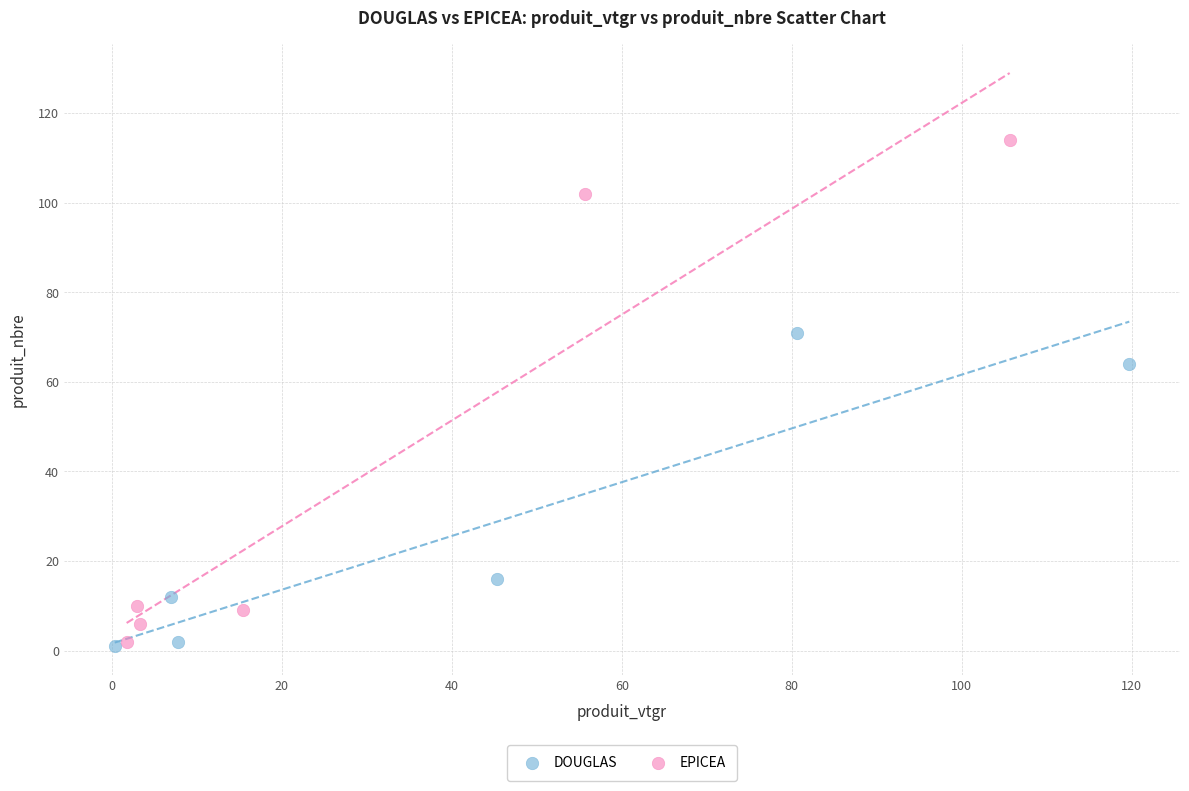

Which series contains the highest Y value?

EPICEA